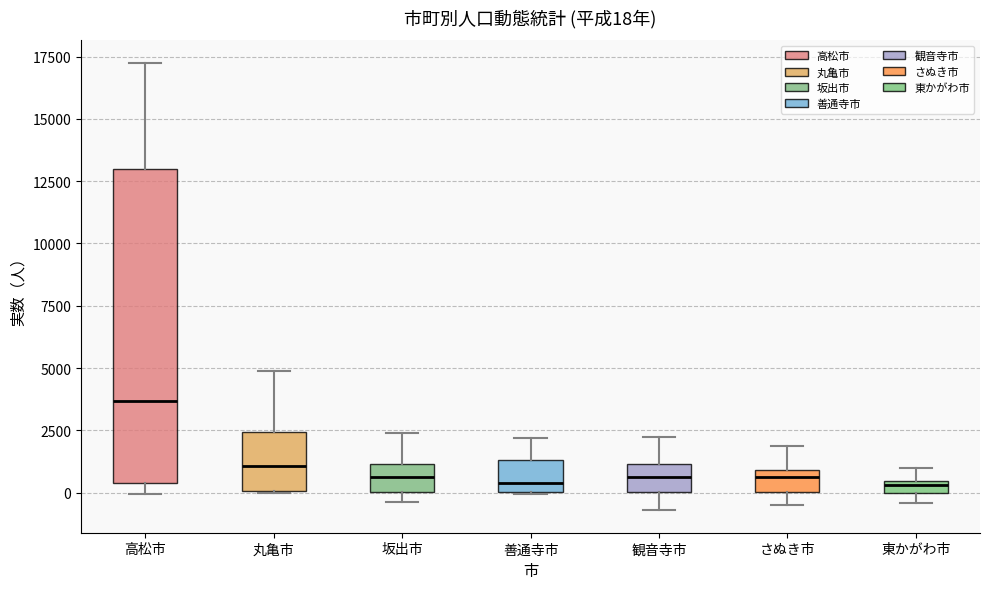

Which box is the tallest, from its lower edge to its upper edge?

高松市